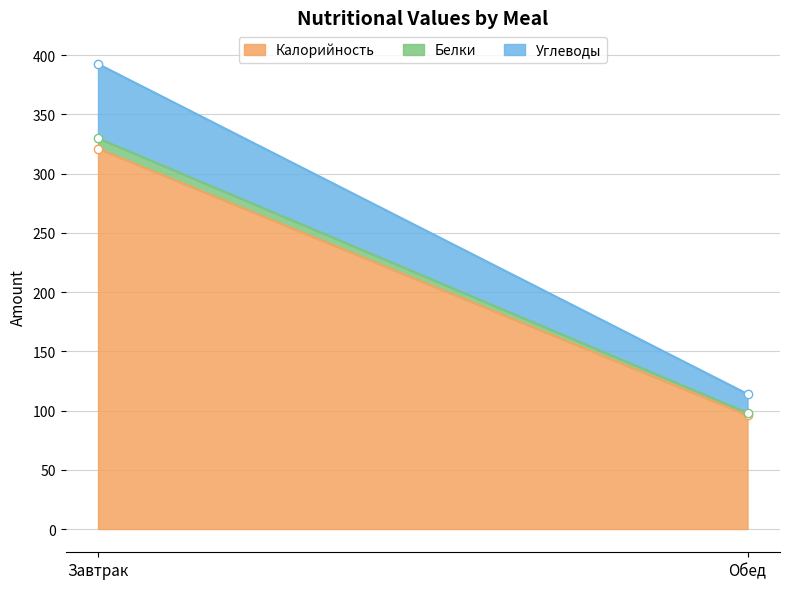

What is the sum of the Калорийность values at Завтрак and Обед?

417.1